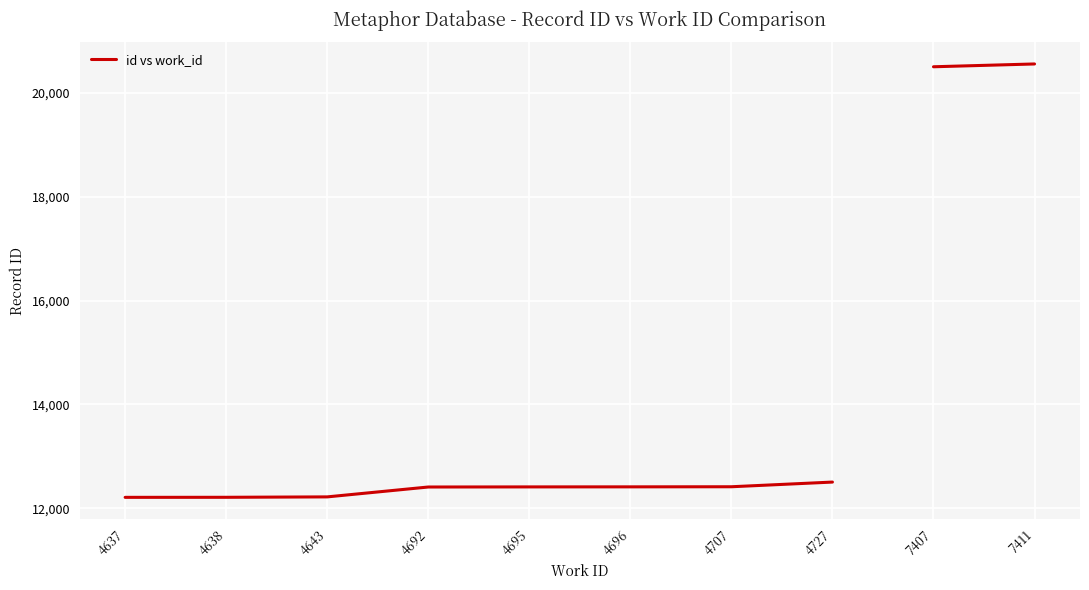

How many lines are shown in the chart?

1